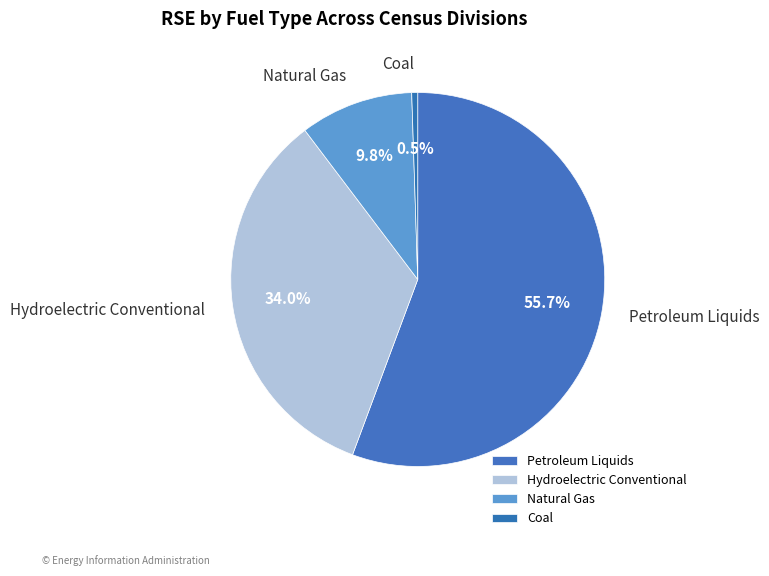

Is there a majority slice in this chart?

Yes